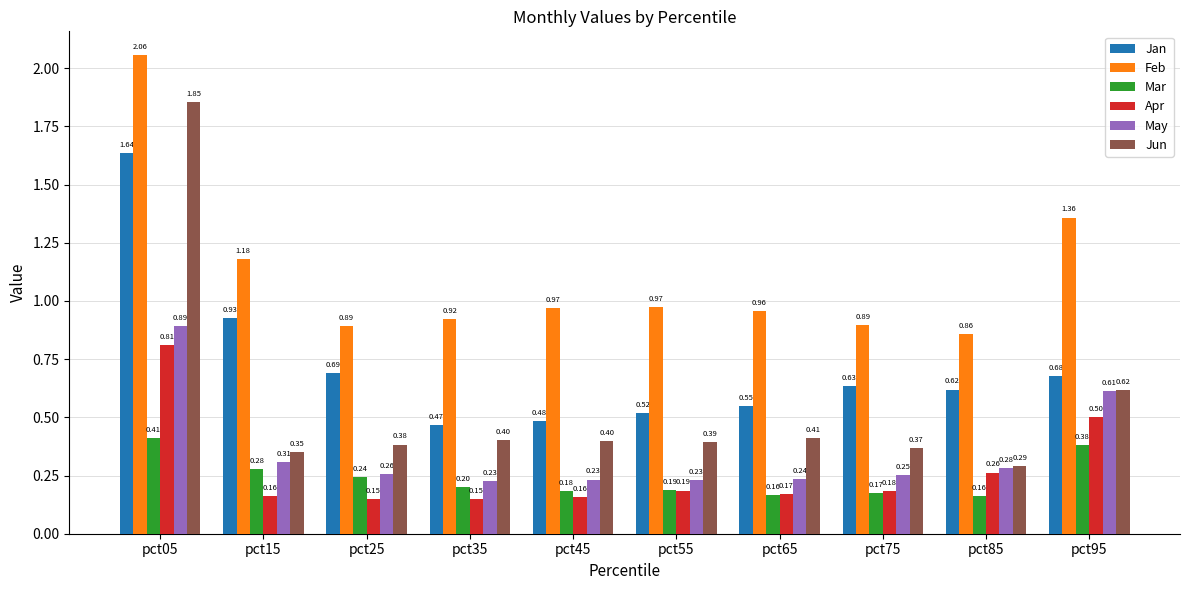

What is the maximum value for Mar?

0.4